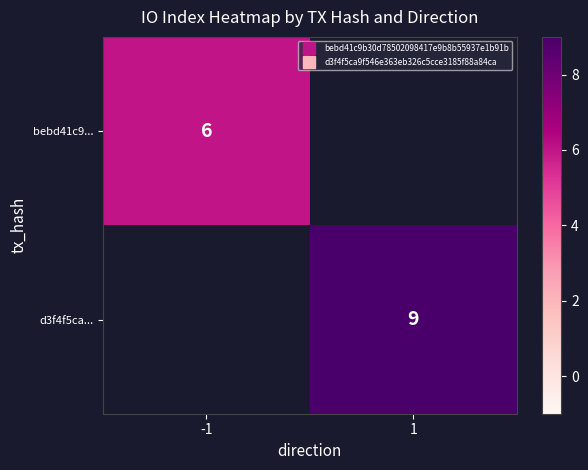

List the series in order of their overall mean, highest first.

bebd41c9..., d3f4f5ca...